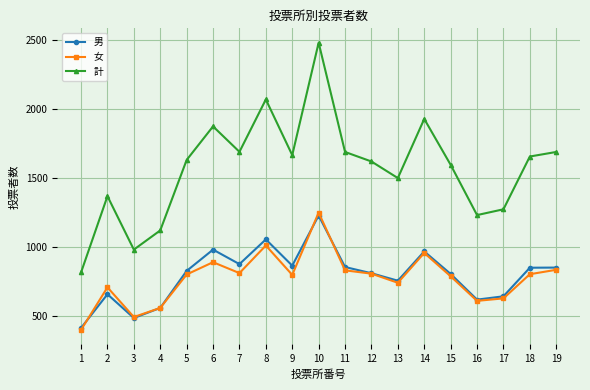

What is the maximum value shown in the chart?

2481